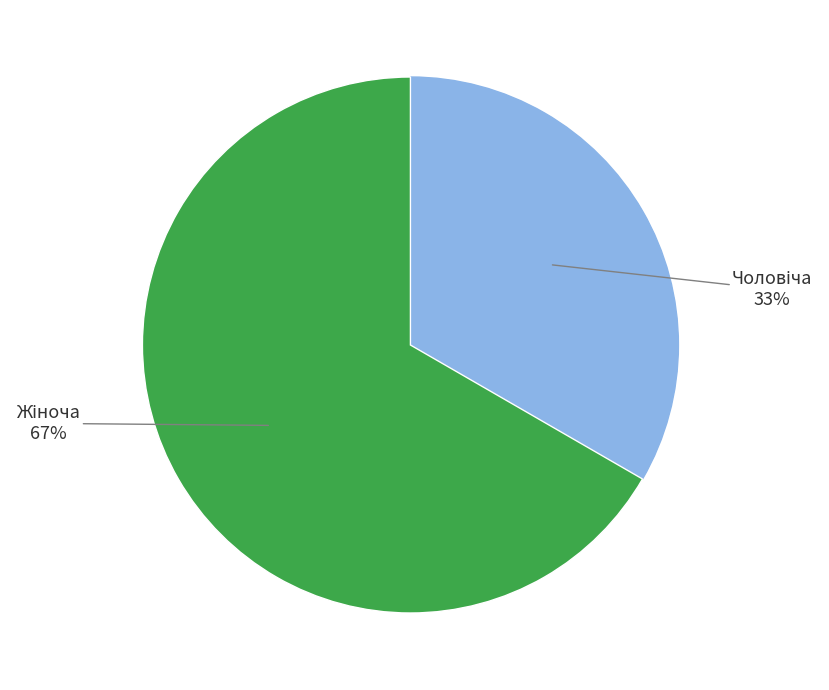

To the nearest percent, what is the average slice percentage?

50%